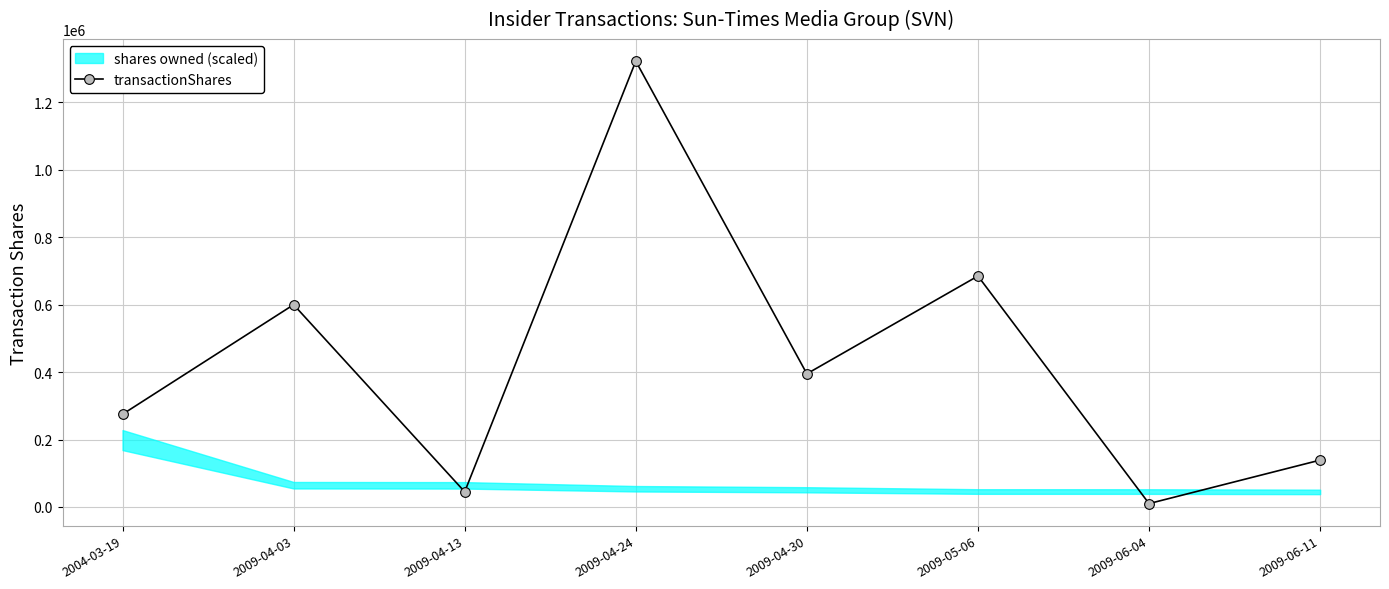

What position from the right is 2009-04-24?

5